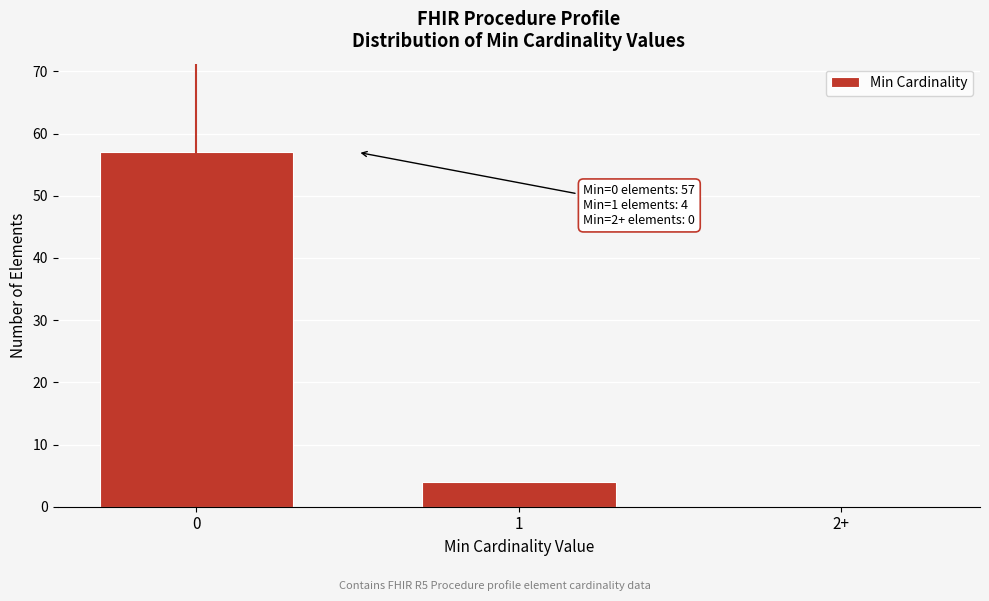

Reading left to right, transcribe all the data shown in this chart.

0=57	1=4	2+=0